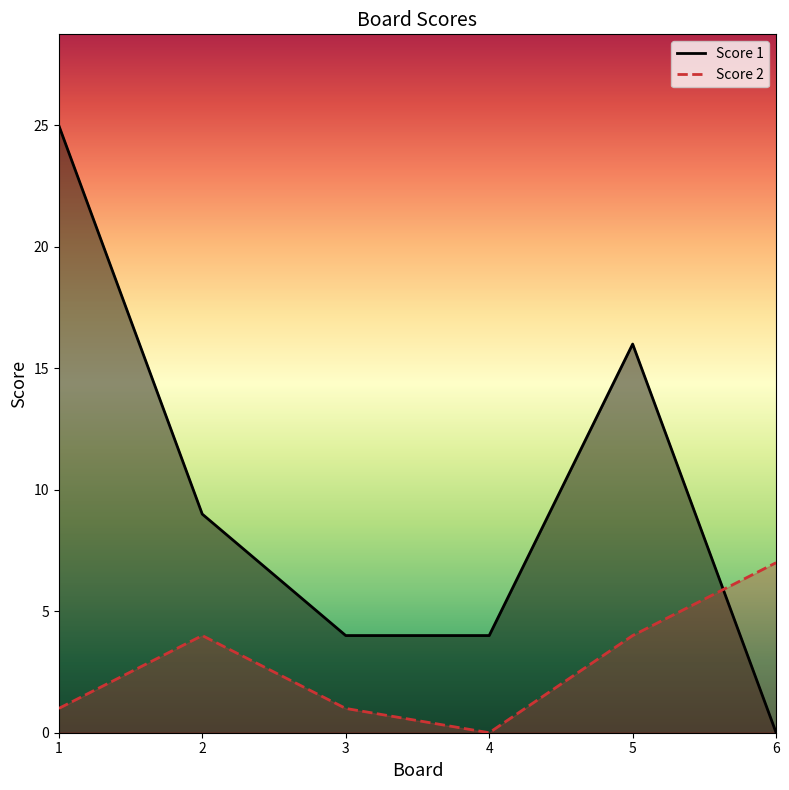

What is the difference between the maximum and minimum values in the Score 2 series?

7